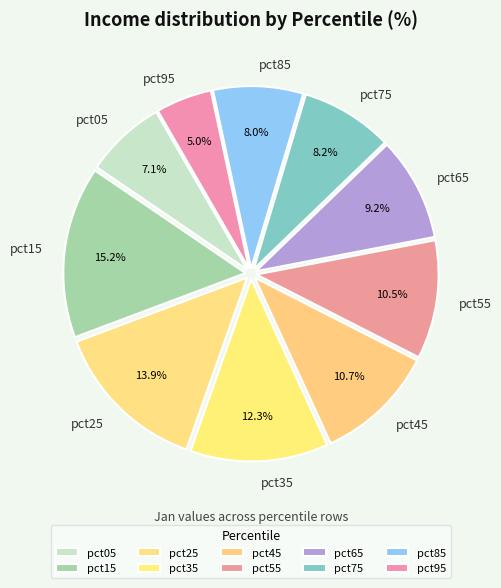

Between pct15 and pct05, which is larger?

pct15